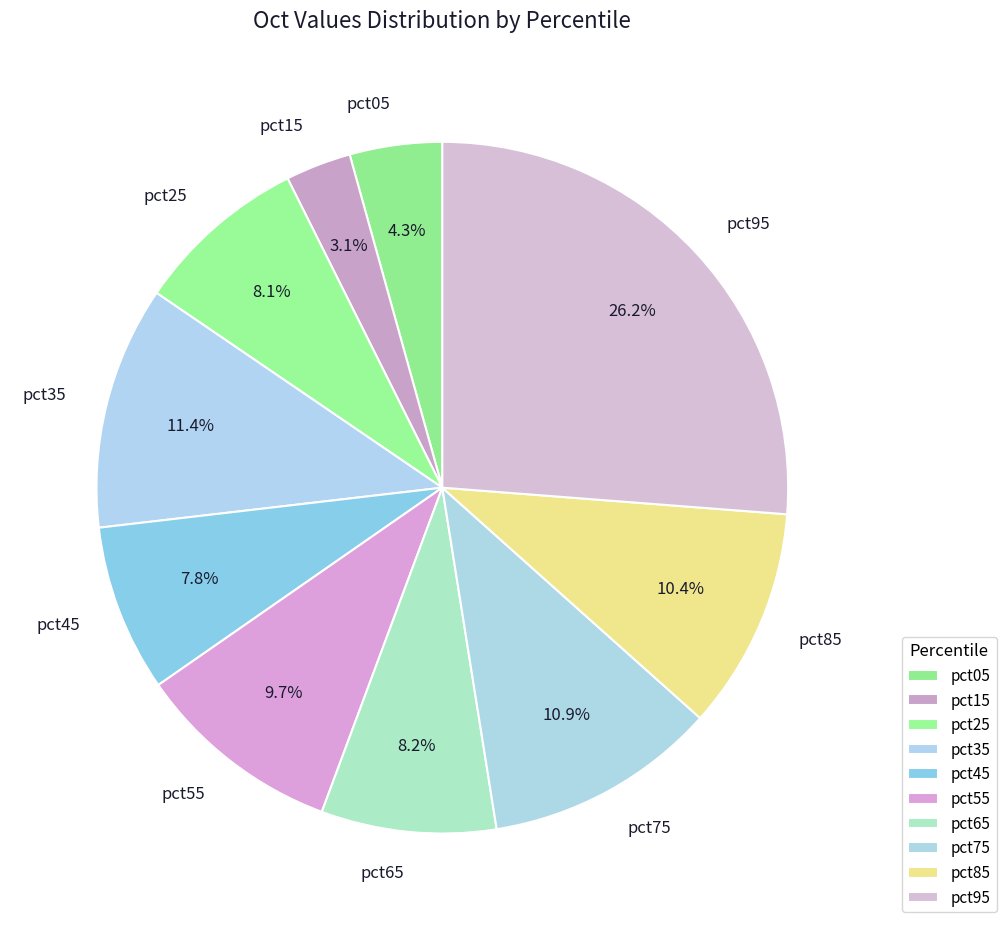

The pct05 slice represents 4% of the pie. True or false?

True